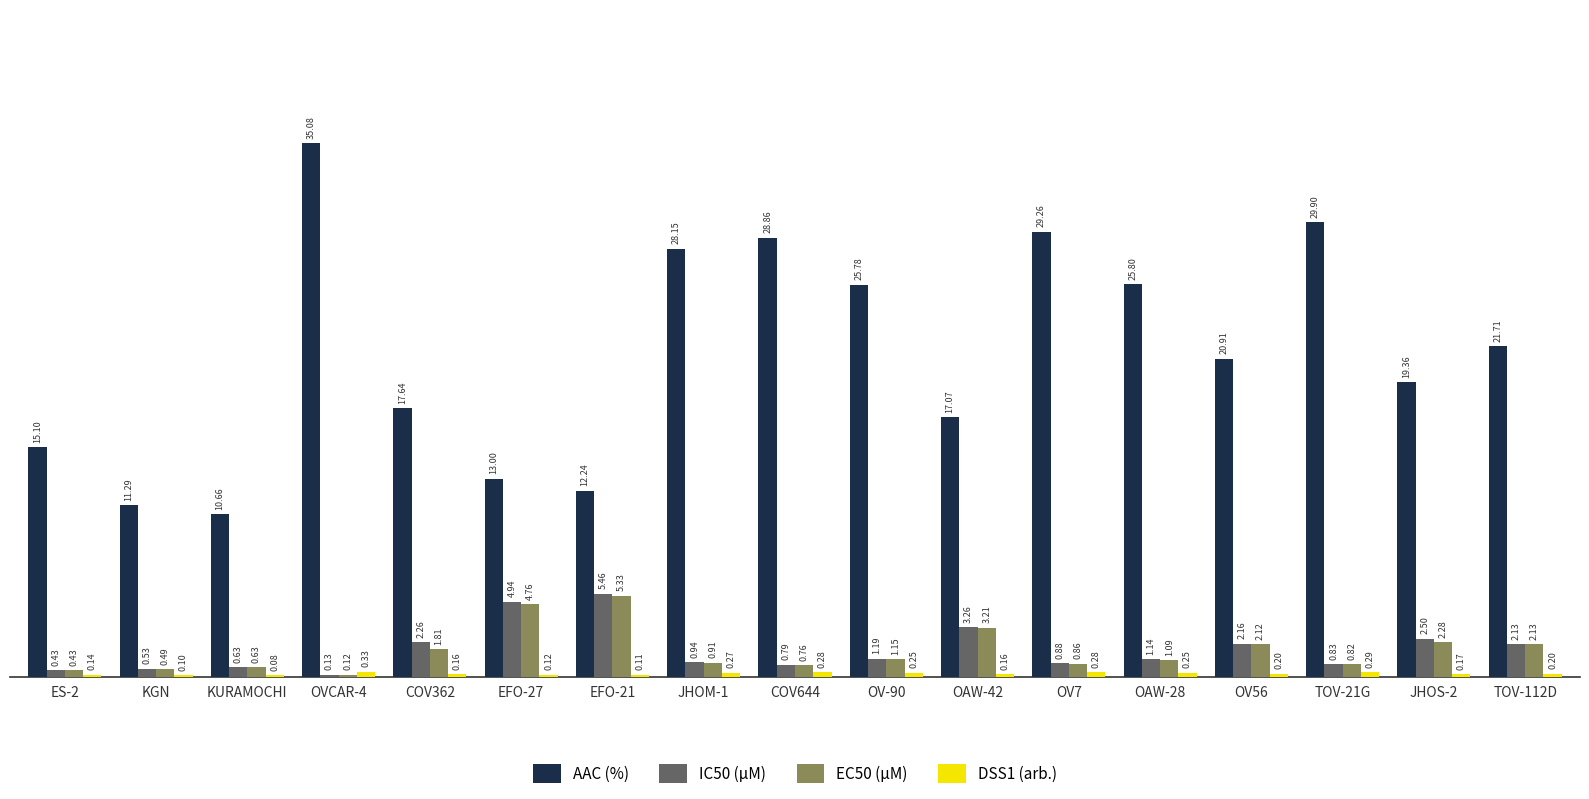

At which category is the sum across all series the highest?

OVCAR-4